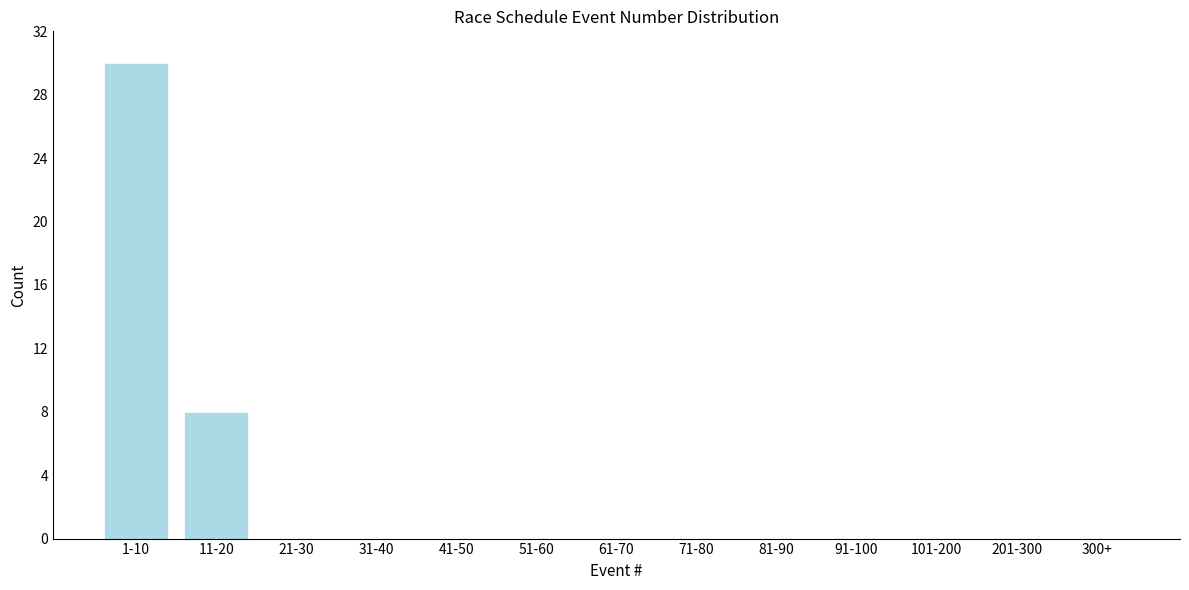

Reading left to right, what are all the values shown in this chart?

1-10=30	11-20=8	21-30=0	31-40=0	41-50=0	51-60=0	61-70=0	71-80=0	81-90=0	91-100=0	101-200=0	201-300=0	300+=0